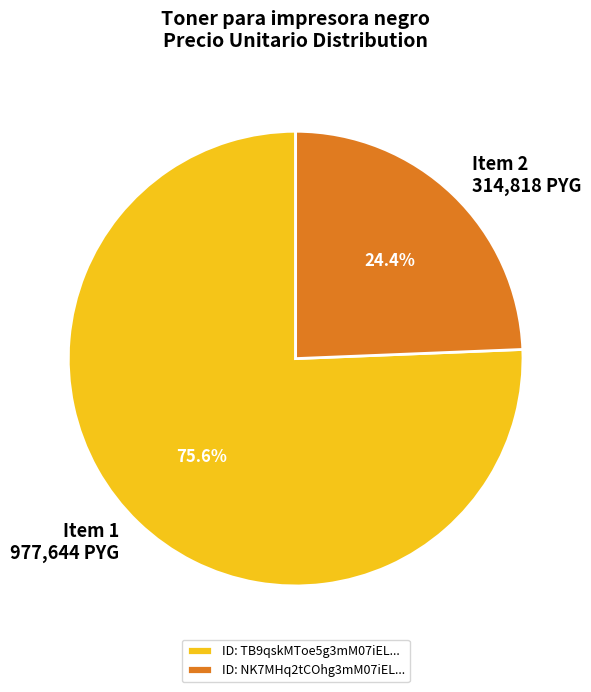

Which slice is the largest?

ID: TB9qskMToe5g3mM07iEL...